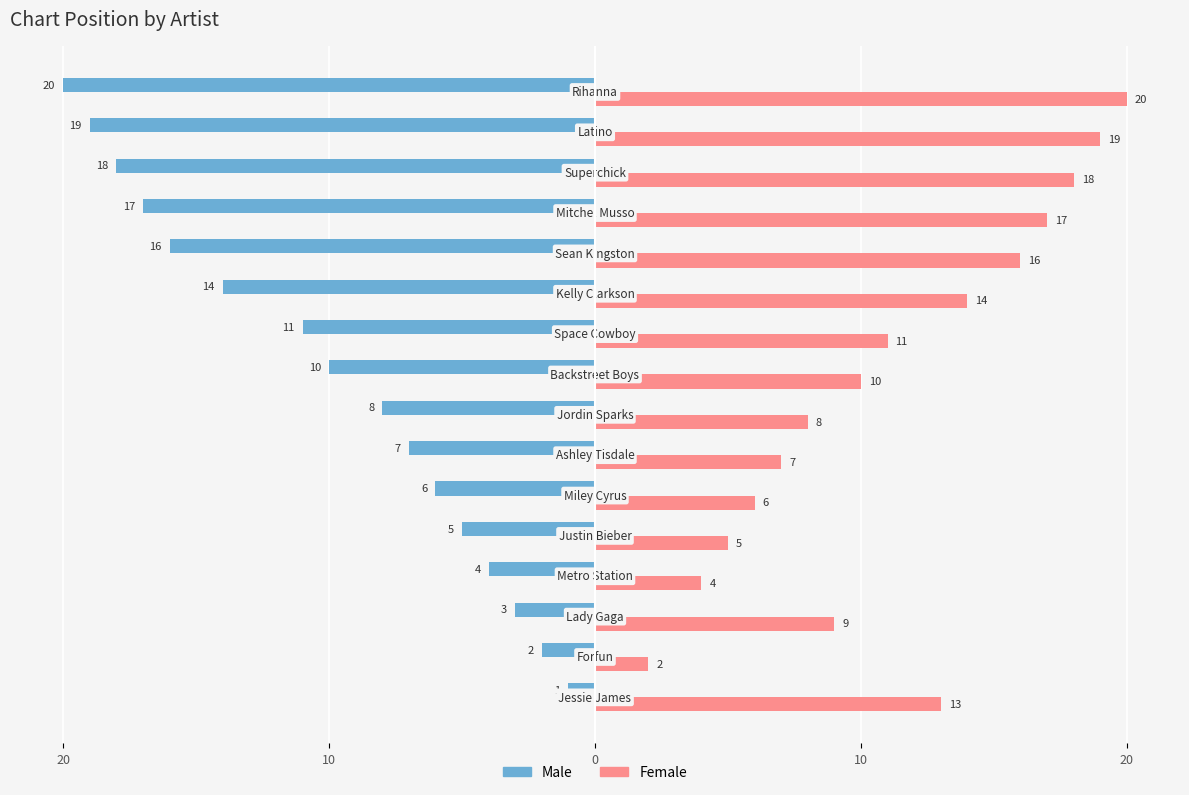

What are all the series names shown in the legend?

Male, Female